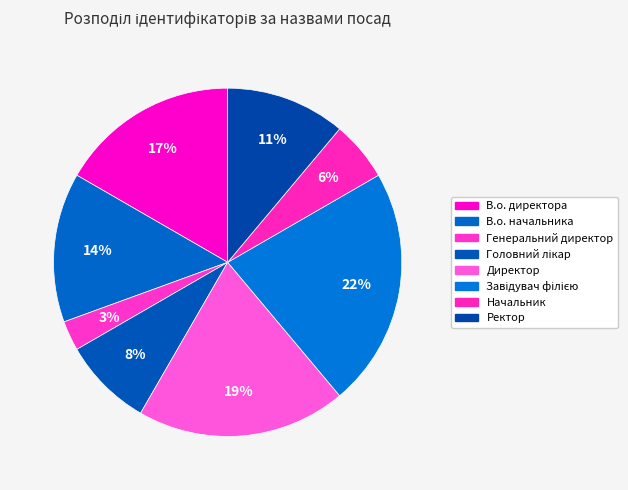

How many slices are in this pie chart?

8